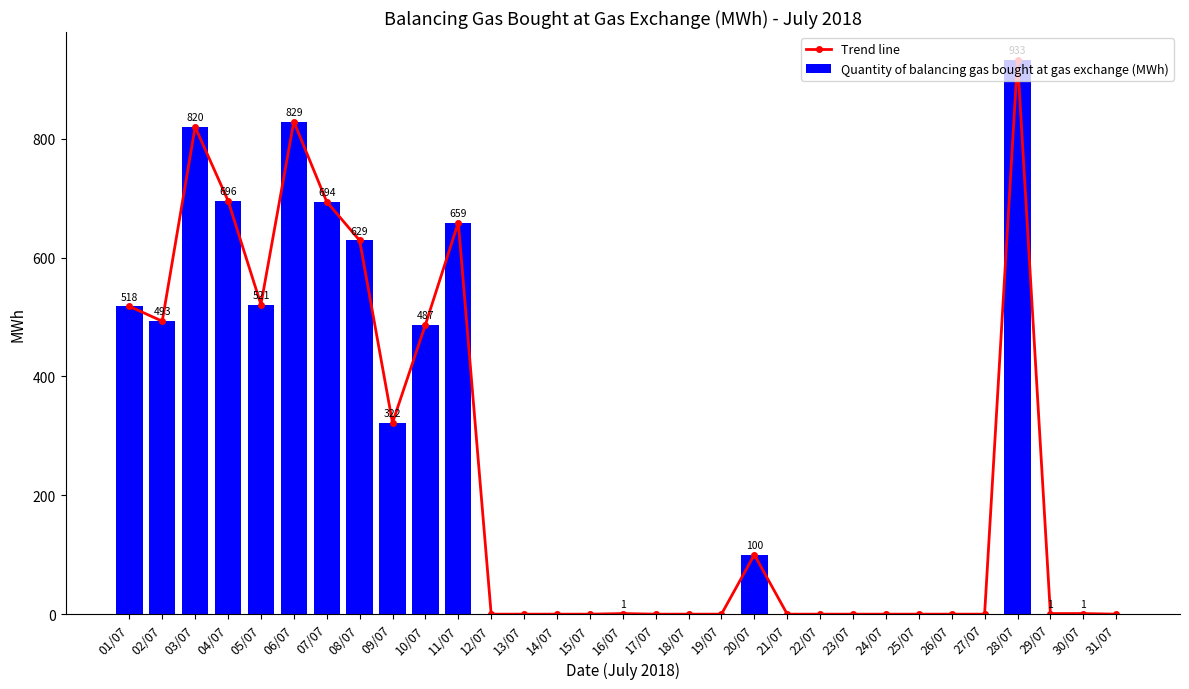

What is the greatest value displayed?

933